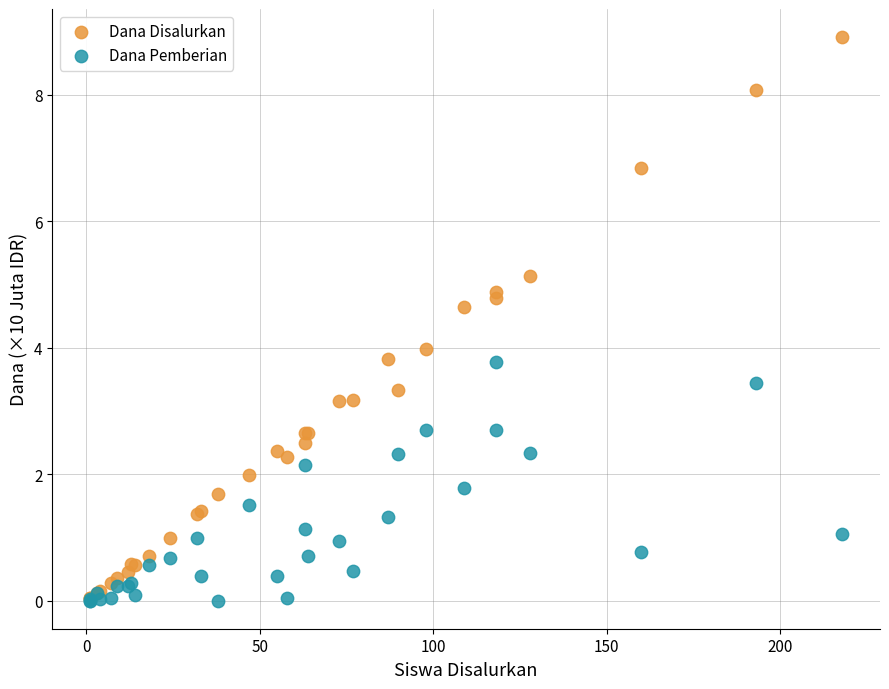

What are all the series names shown in the legend?

Dana Disalurkan, Dana Pemberian